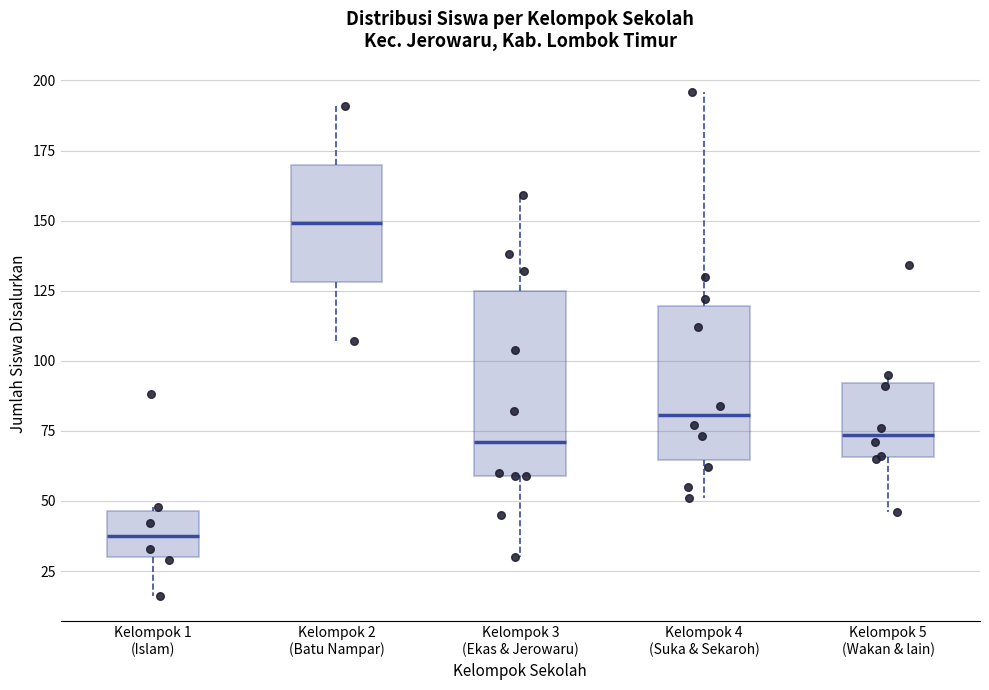

Reading left to right, read every box against the y-axis: the position of its median line, the range the box covers, and the ends of its whiskers. The values are not printed on the chart, so give them approximately, as read against the axis.

Kelompok 1 (Islam): median 40, box 30 to 45, whiskers 15 to 50
Kelompok 2 (Batu Nampar): median 150, box 130 to 170, whiskers 105 to 190
Kelompok 3 (Ekas & Jerowaru): median 70, box 60 to 125, whiskers 30 to 160
Kelompok 4 (Suka & Sekaroh): median 80, box 65 to 120, whiskers 50 to 195
Kelompok 5 (Wakan & lain): median 75, box 65 to 90, whiskers 45 to 95